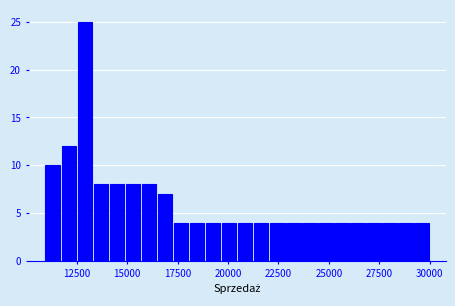

Around what value on the x-axis is the tallest bar? Give the approximate position of its centre, as read against the axis.

13000